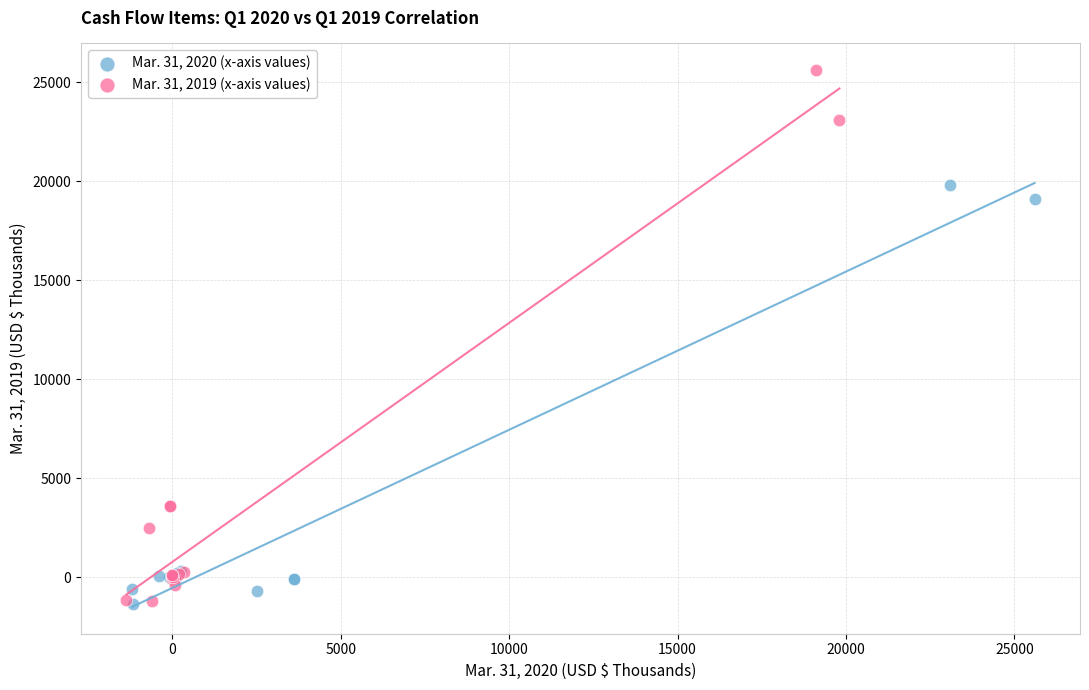

Which series reaches the maximum Y coordinate?

Mar. 31, 2019 (x-axis values)